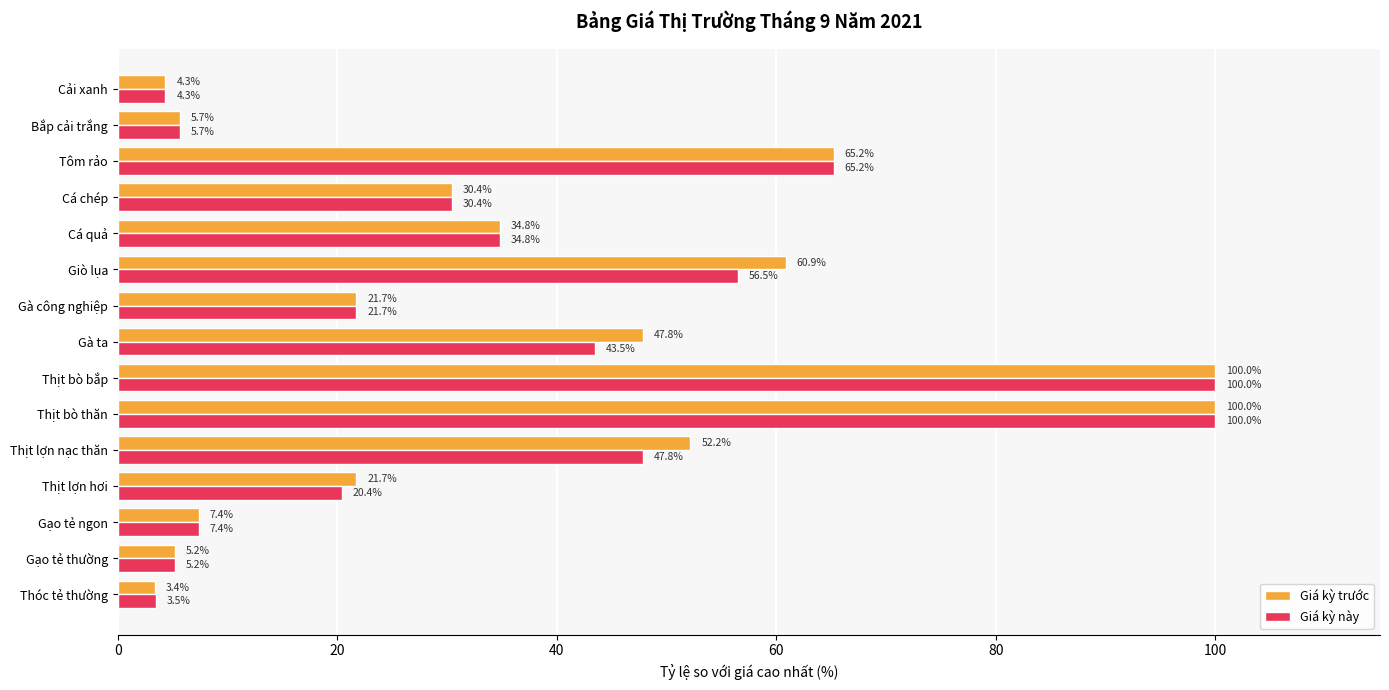

Where is Giá kỳ trước nearest to the value 51?

Thịt lợn nạc thăn